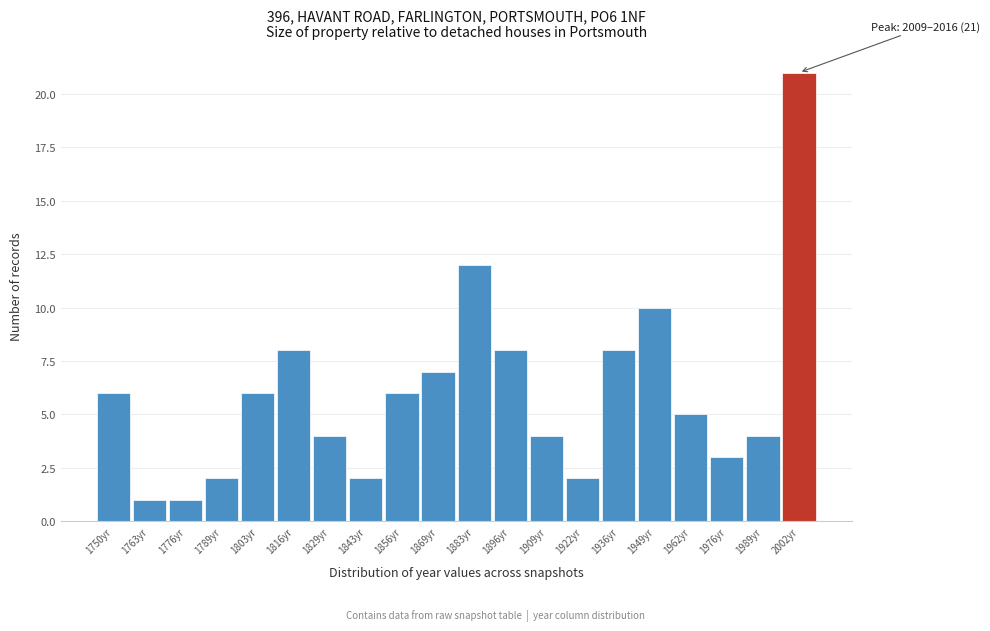

Reading left to right, transcribe all the data shown in this chart.

6	1	1	2	6	8	4	2	6	7	12	8	4	2	8	10	5	3	4	21